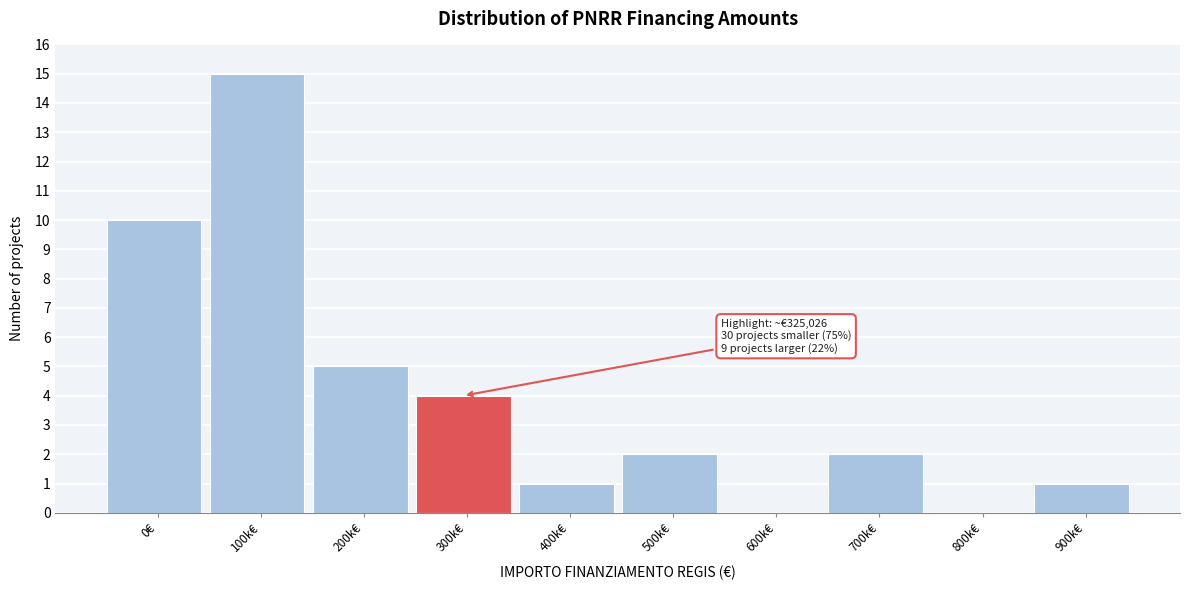

Reading right to left, transcribe all the data shown in this chart.

900k€=1	800k€=0	700k€=2	600k€=0	500k€=2	400k€=1	300k€=4	200k€=5	100k€=15	0€=10